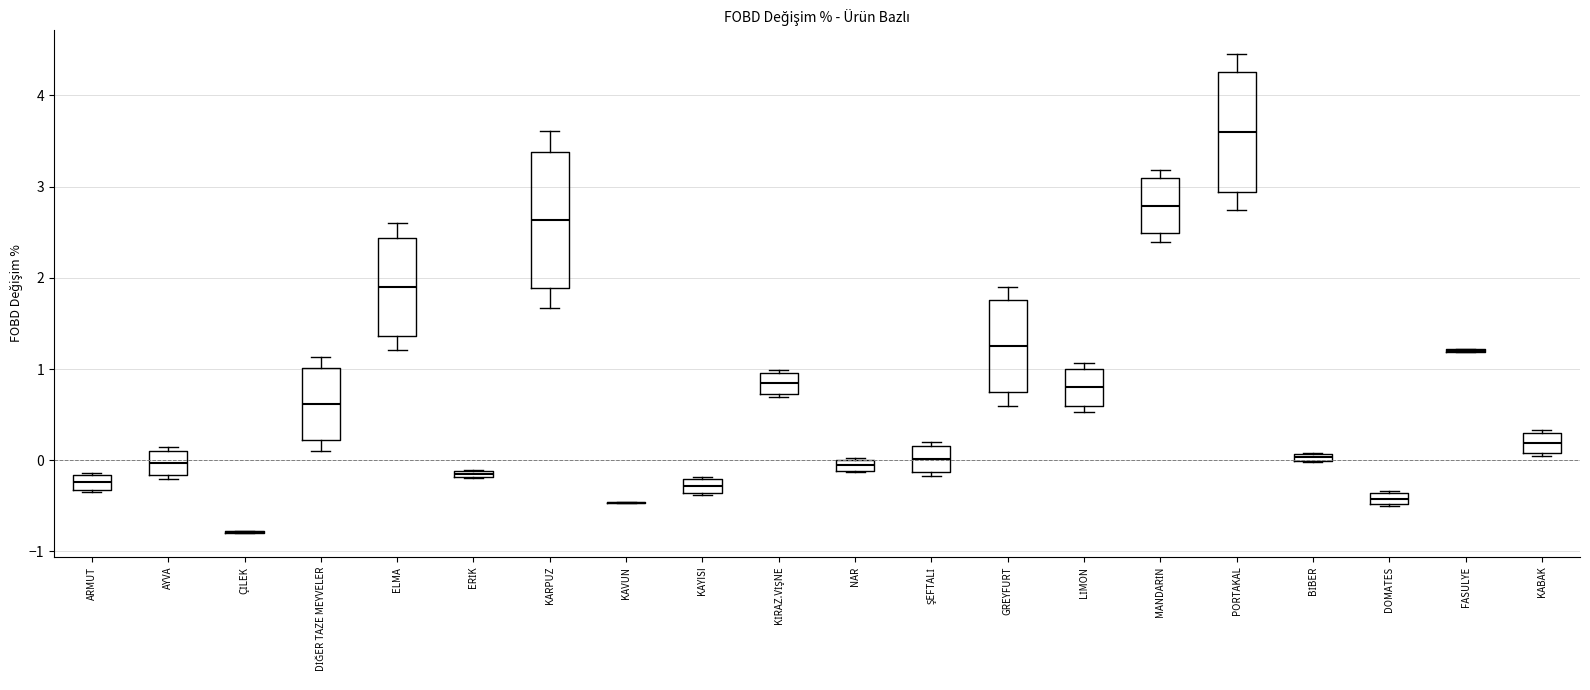

Where does the upper whisker of the box for KARPUZ end on the y-axis? The values are not printed on the chart, so give them approximately, as read against the axis.

3.6